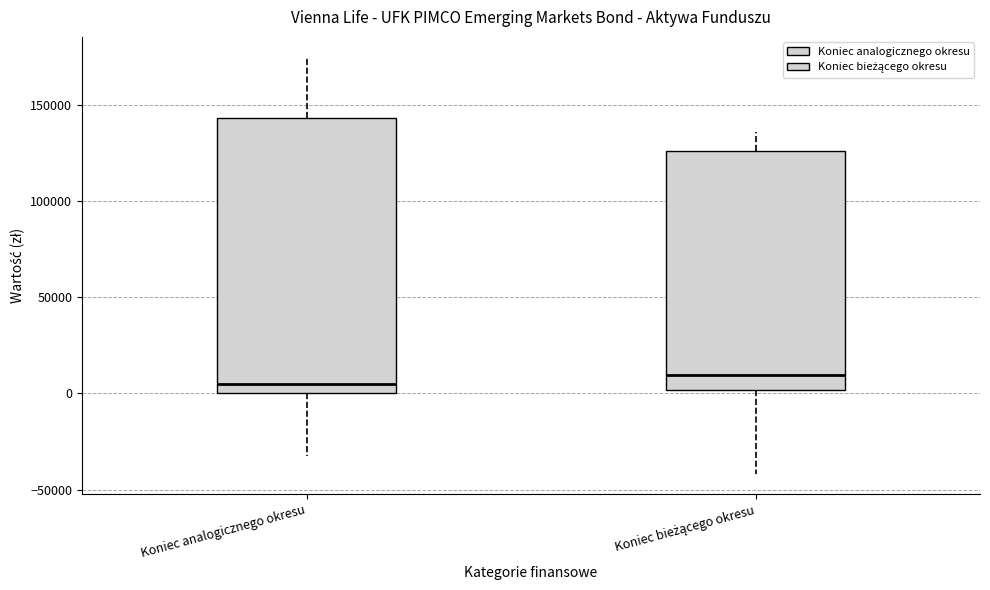

Reading left to right, read every box against the y-axis: the position of its median line, the range the box covers, and the ends of its whiskers. The values are not printed on the chart, so give them approximately, as read against the axis.

Koniec analogicznego okresu: median 5000, box 0 to 145000, whiskers -35000 to 175000
Koniec bieżącego okresu: median 10000, box 0 to 125000, whiskers -40000 to 135000